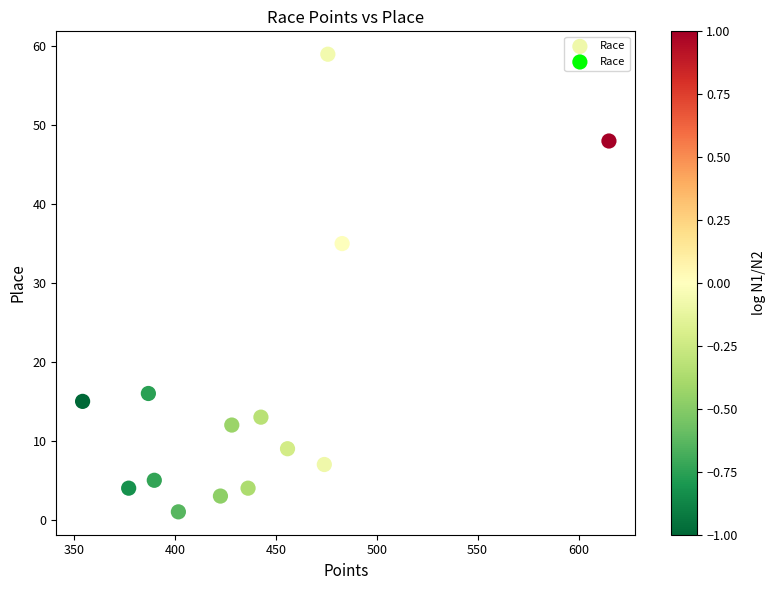

What is the range of Y values (max minus min)?

58